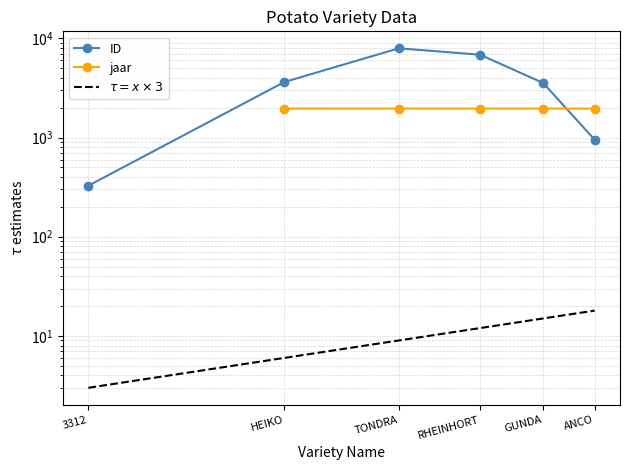

What is the label of the 5th point from the right?

HEIKO